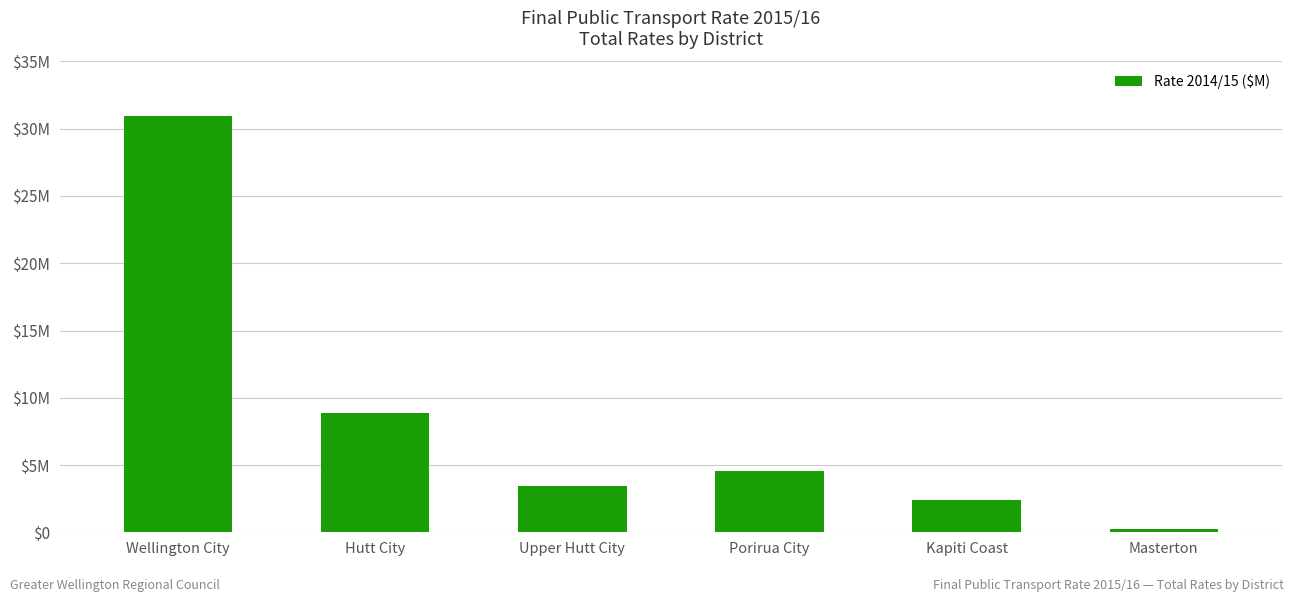

Are the bars horizontal?

No